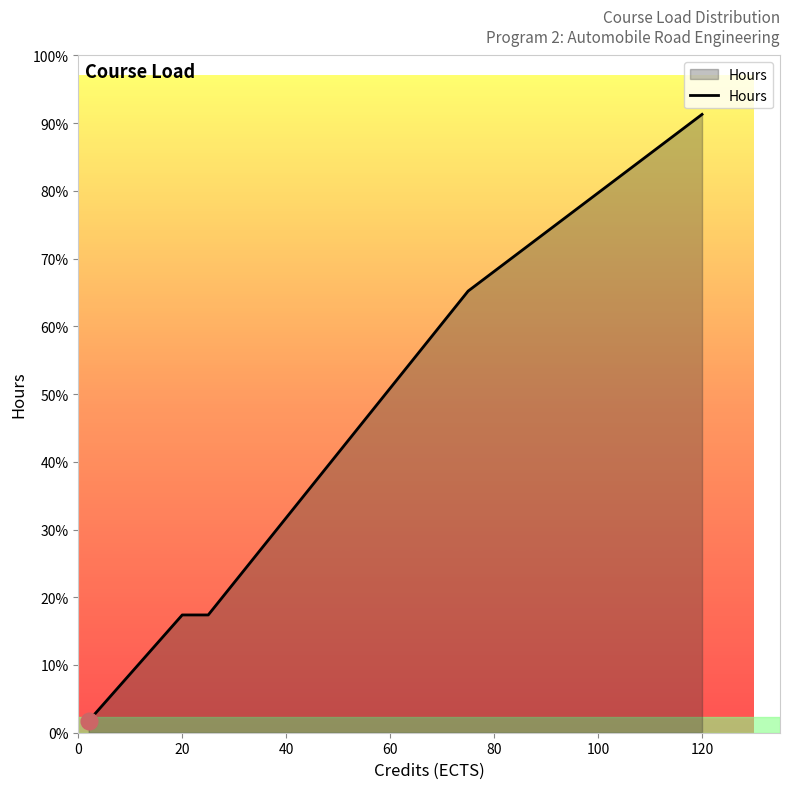

At which label is the value closest to 1605?

80